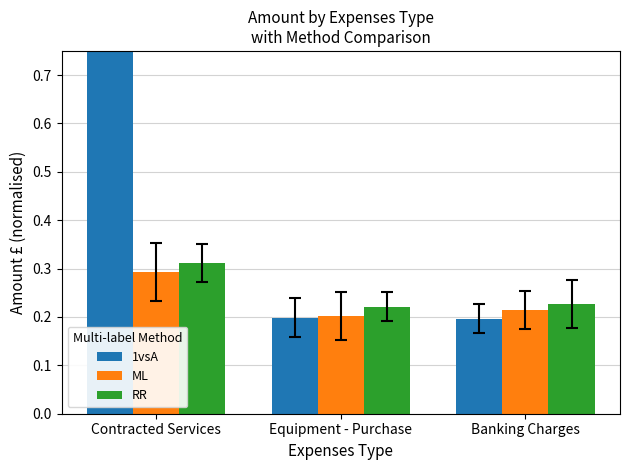

What is the minimum value shown in the chart?

0.2